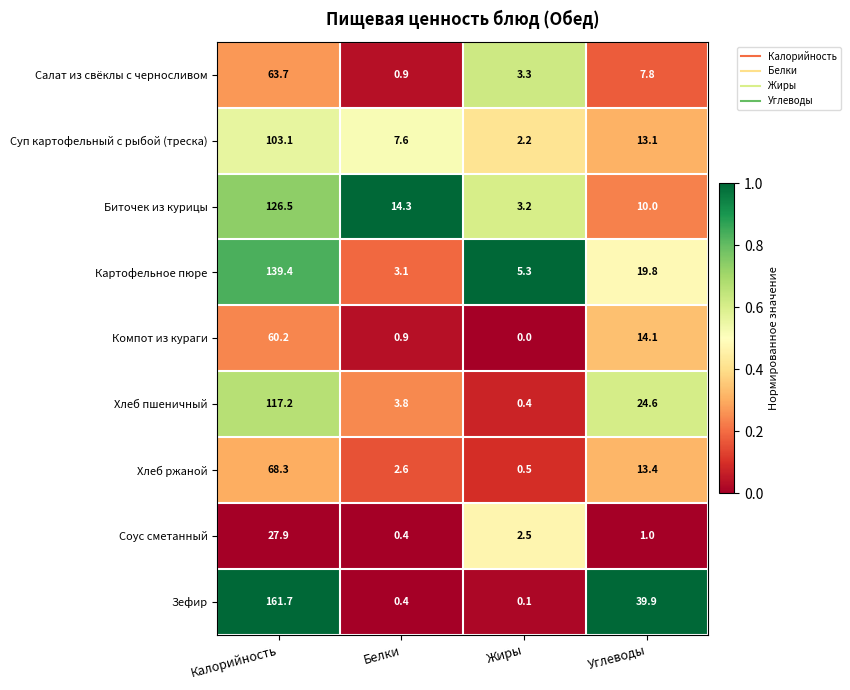

Between Белки and Углеводы, which series saw the biggest shift?

Зефир